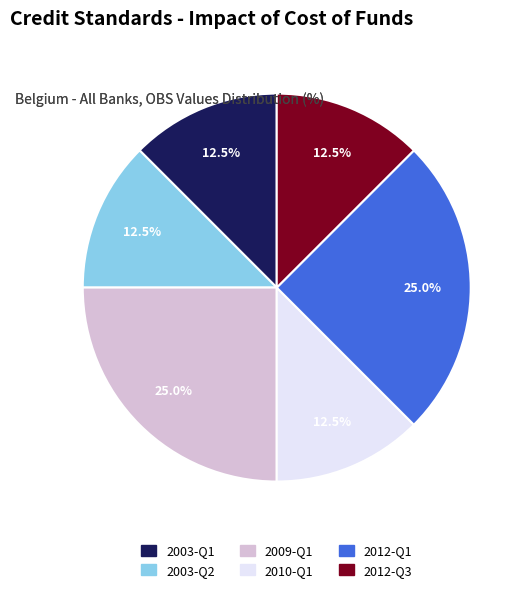

Count the number of slices in the pie.

6